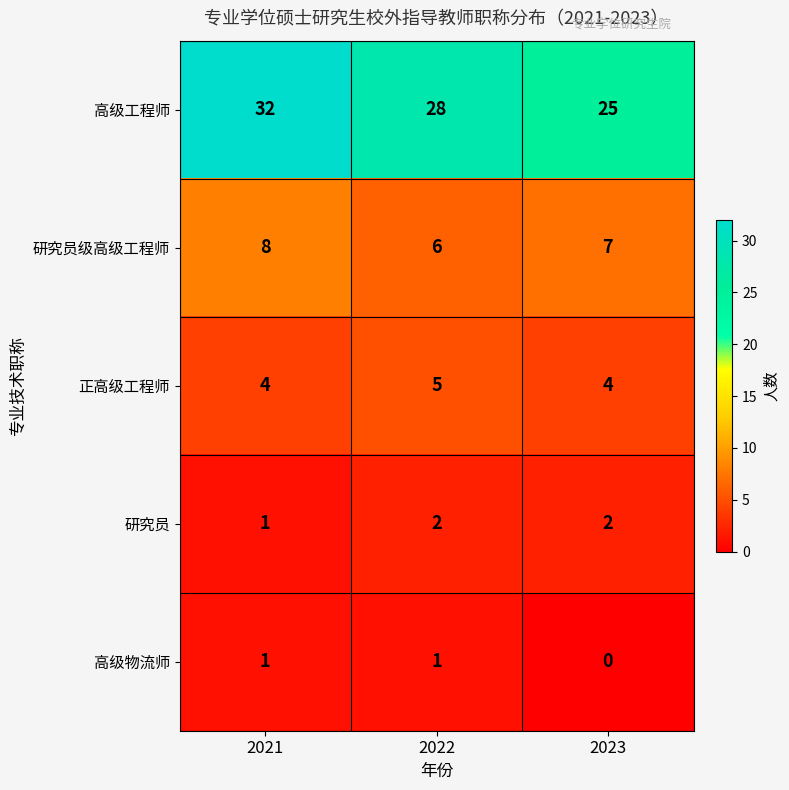

Which series has the largest total across all categories?

高级工程师